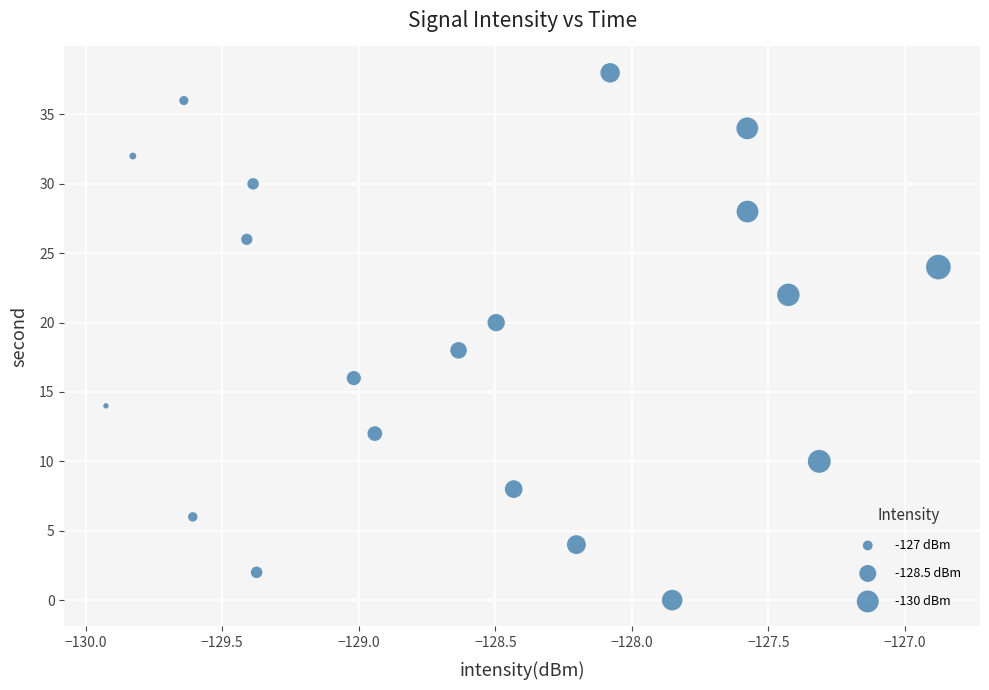

What is the range of Y values (max minus min)?

38